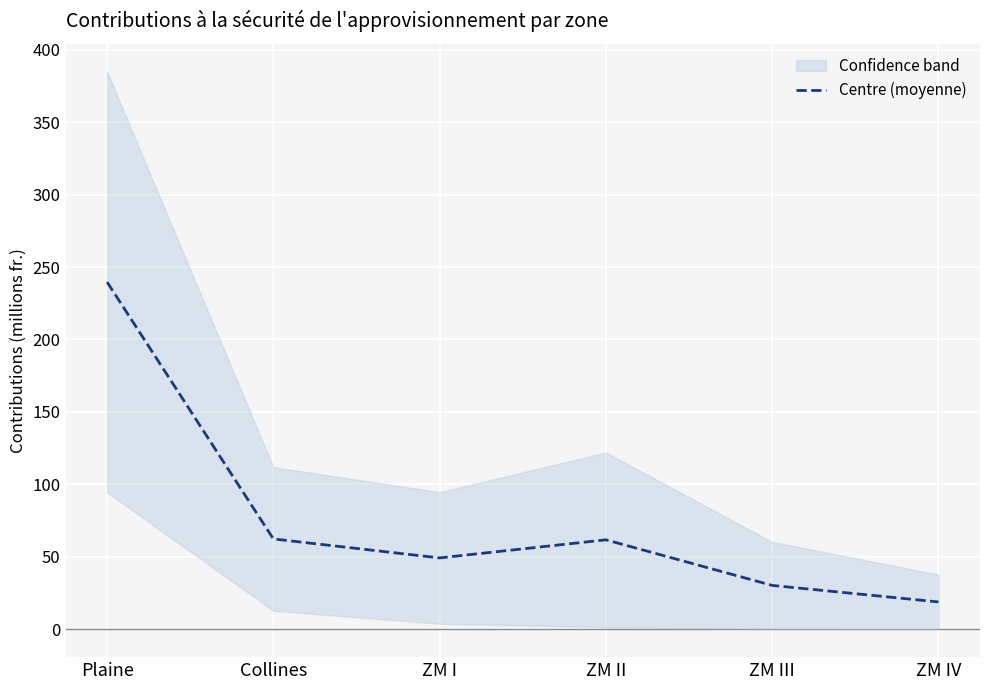

What is the value of the 2nd point from the left?

62.4